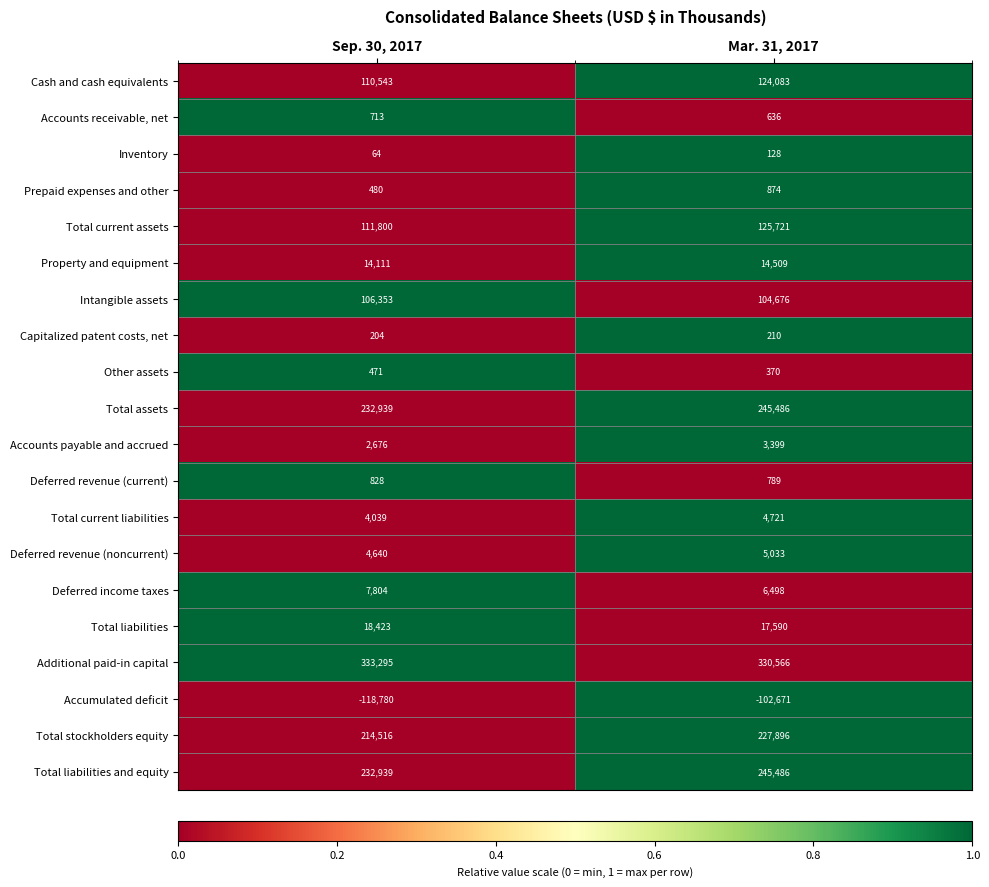

What is the difference between the Deferred income taxes values at Mar. 31, 2017 and Sep. 30, 2017?

1306